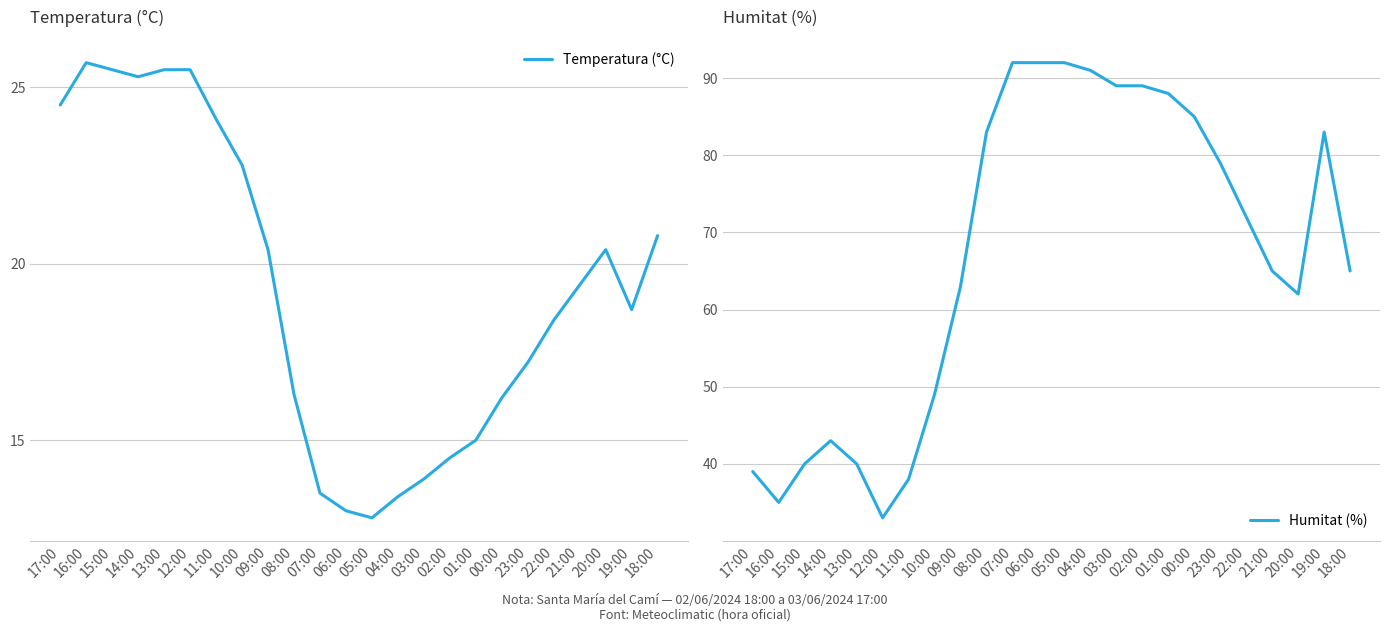

At which label does Temperatura (°C) first exceed 19?

17:00